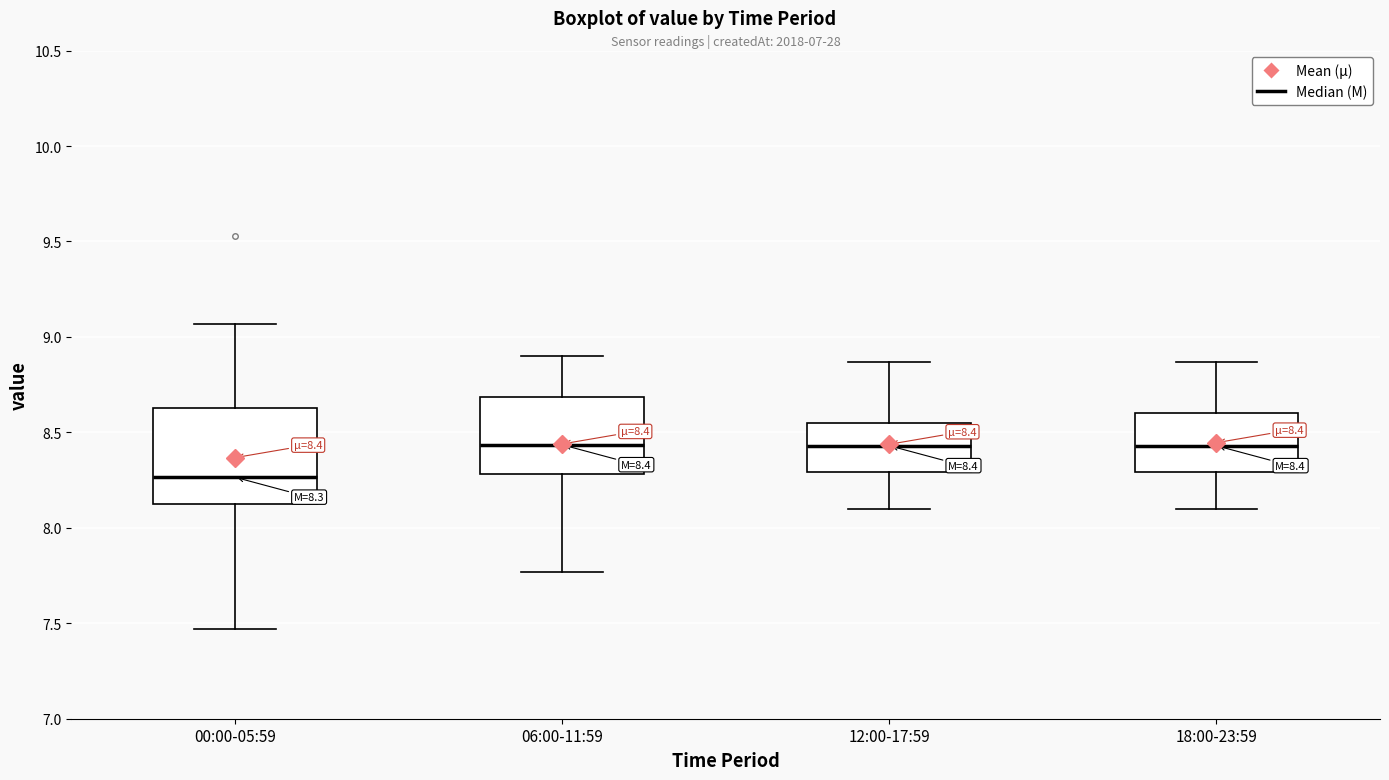

Comparing the boxes themselves (not the whiskers), which one is the tallest?

00:00-05:59